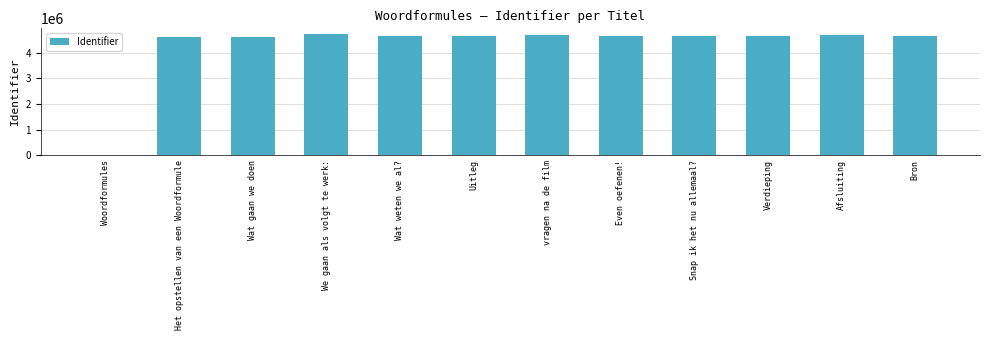

What is the ratio of the value at Wat weten we al? to the value at We gaan als volgt te werk:?

1.0